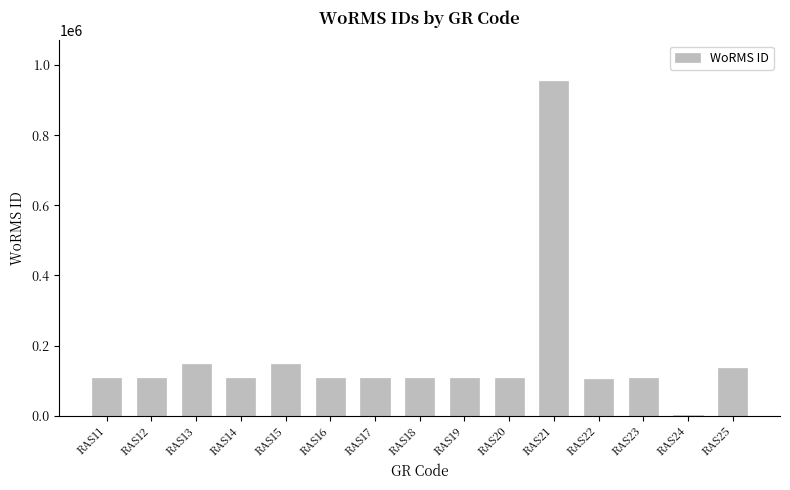

What is the ratio of the value at RAS13 to the value at RAS20?

1.4